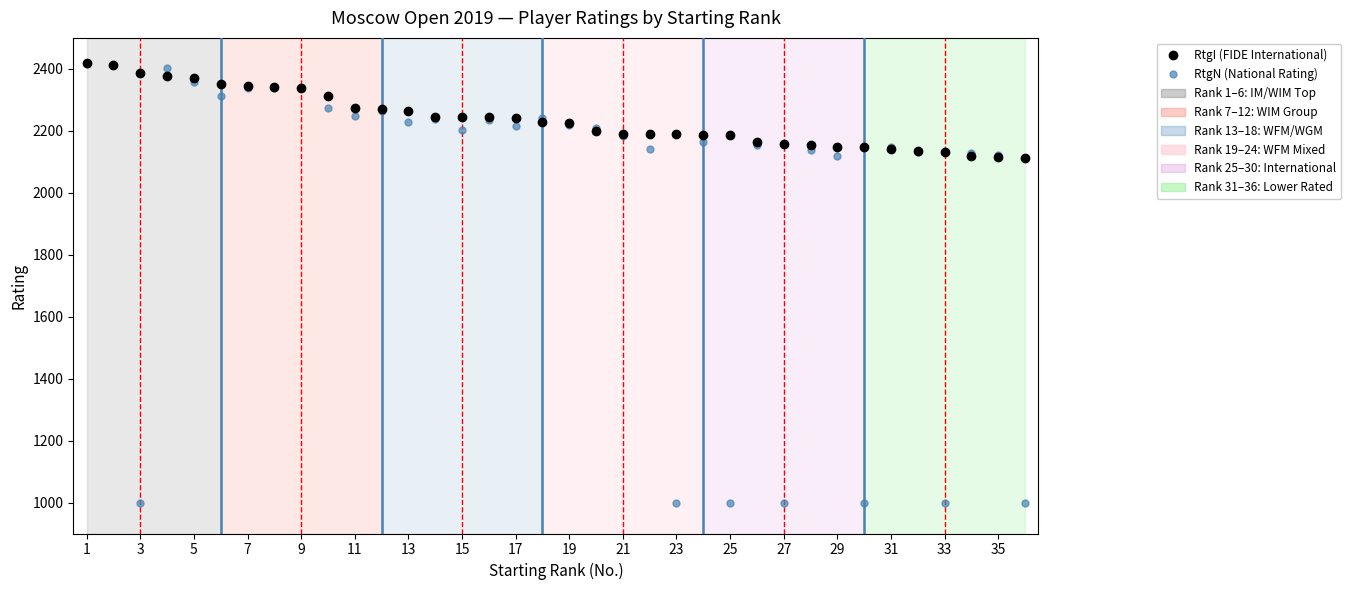

Which series has the widest spread of values?

RtgN (National Rating)